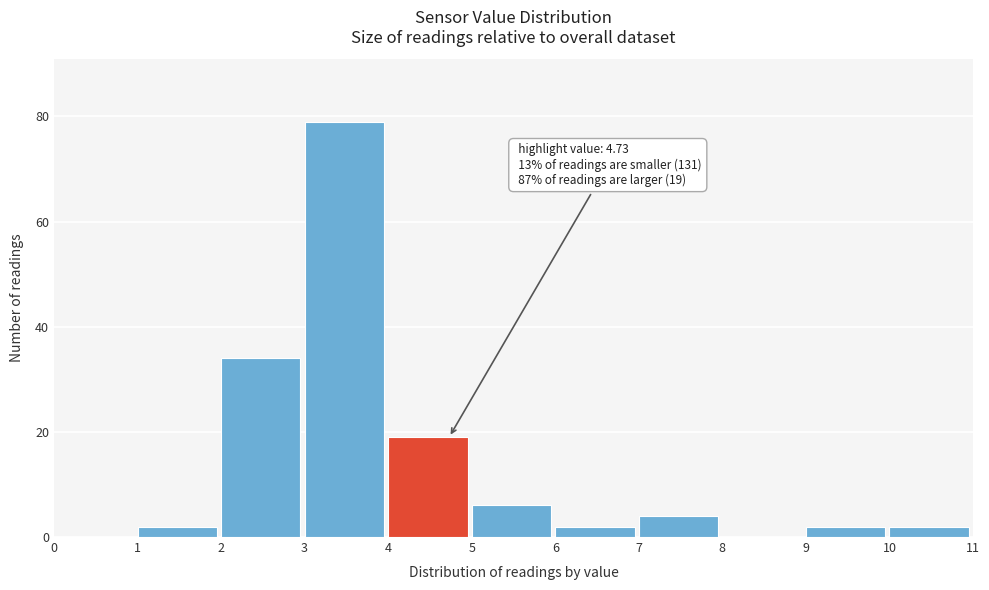

Over which range of the x-axis is the bar tallest?

3 to 4